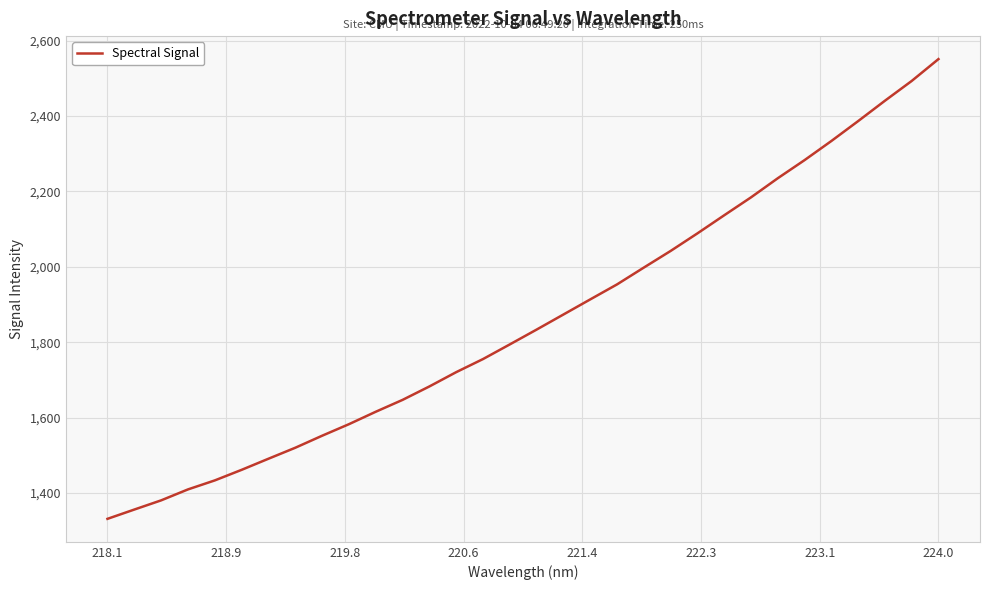

What is the difference between the maximum and minimum values?

1219.6